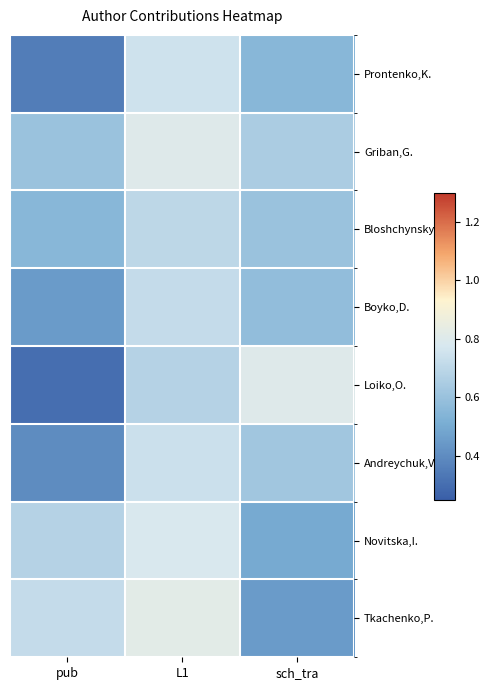

Which has a higher value, sch_tra or pub?

sch_tra